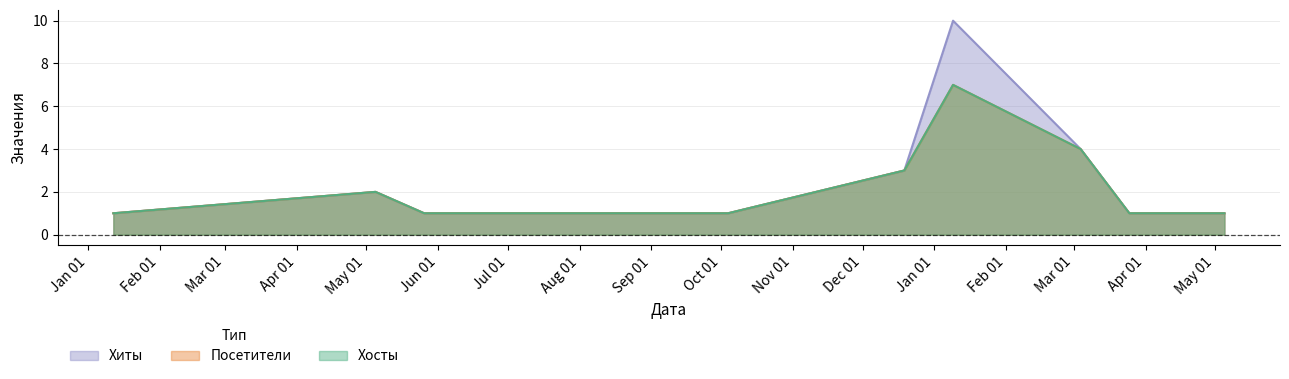

True or false: Хосты has more than 2 interior local peaks.

False